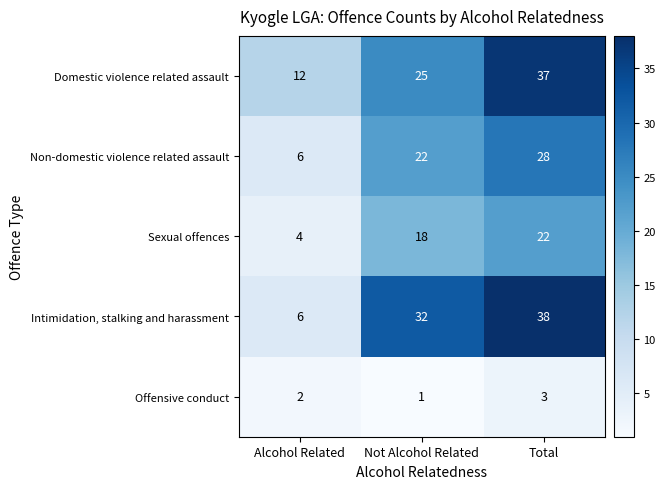

What is the approximate value of Sexual offences at Total, to the nearest 10?

20